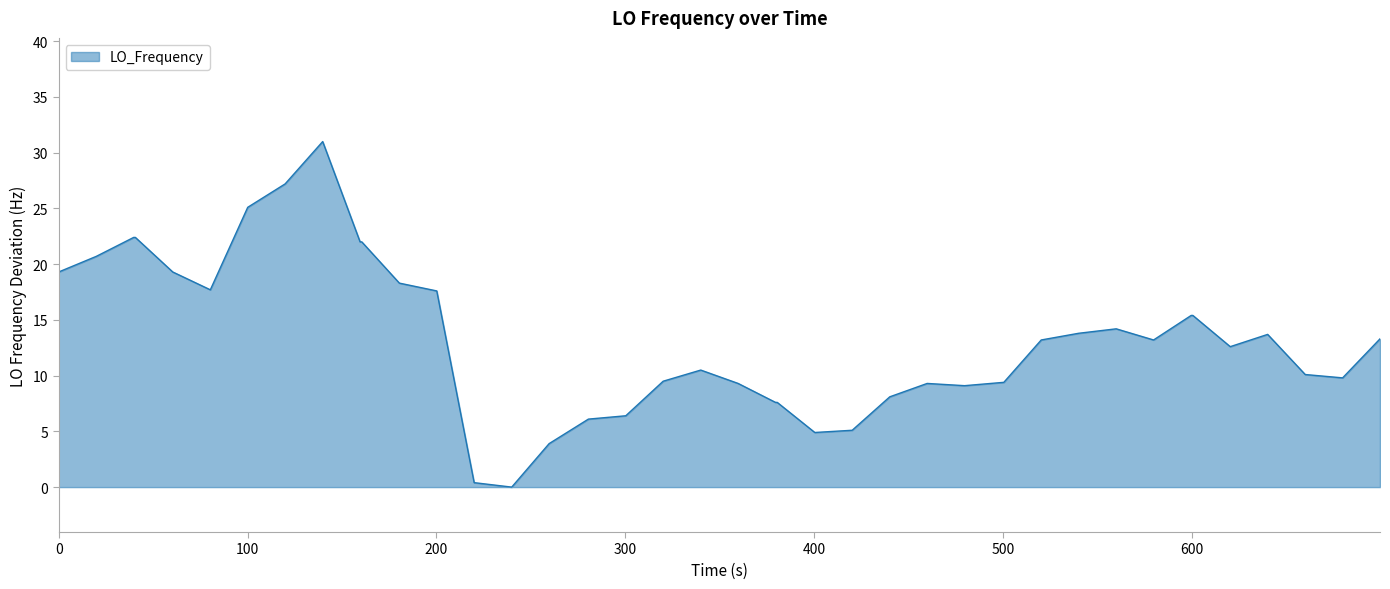

What is the maximum value shown in the chart?

31.0